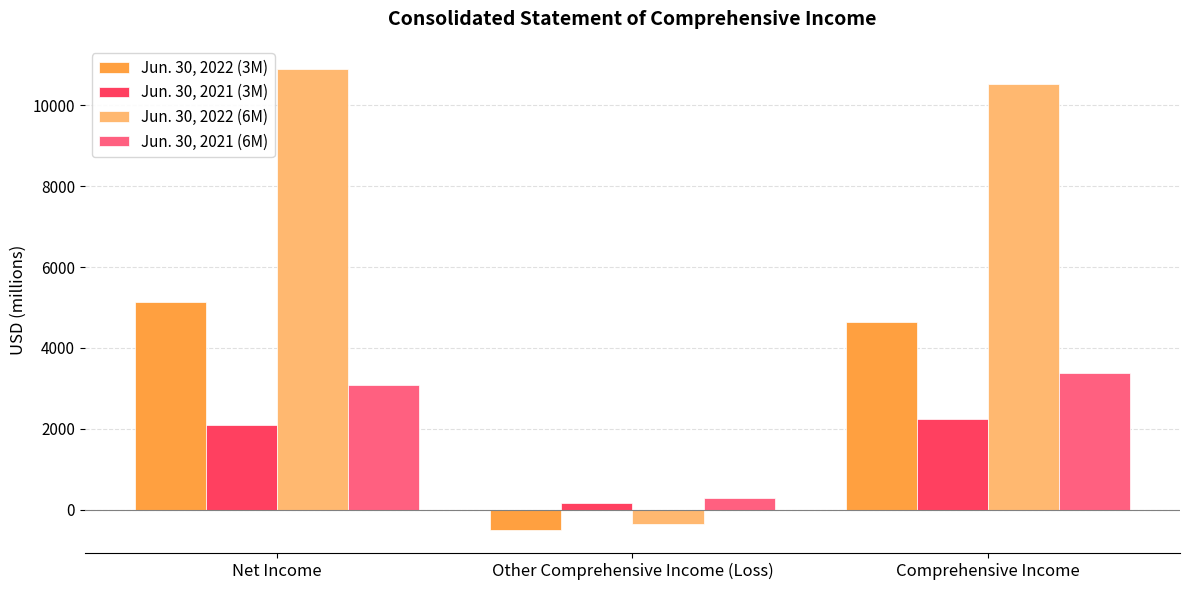

Reading left to right, what are all the values shown in this chart?

Jun. 30, 2022 (3M): Net Income=5145	Other Comprehensive Income (Loss)=-505	Comprehensive Income=4640
Jun. 30, 2021 (3M): Net Income=2091	Other Comprehensive Income (Loss)=160	Comprehensive Income=2251
Jun. 30, 2022 (6M): Net Income=10904	Other Comprehensive Income (Loss)=-363	Comprehensive Income=10541
Jun. 30, 2021 (6M): Net Income=3073	Other Comprehensive Income (Loss)=298	Comprehensive Income=3371